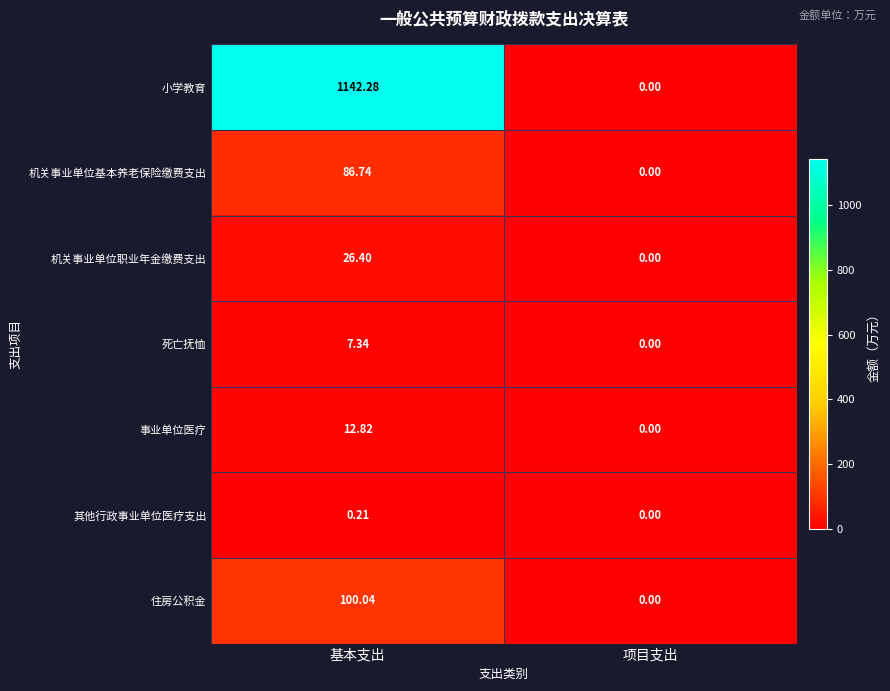

How many data points does each series have?

2